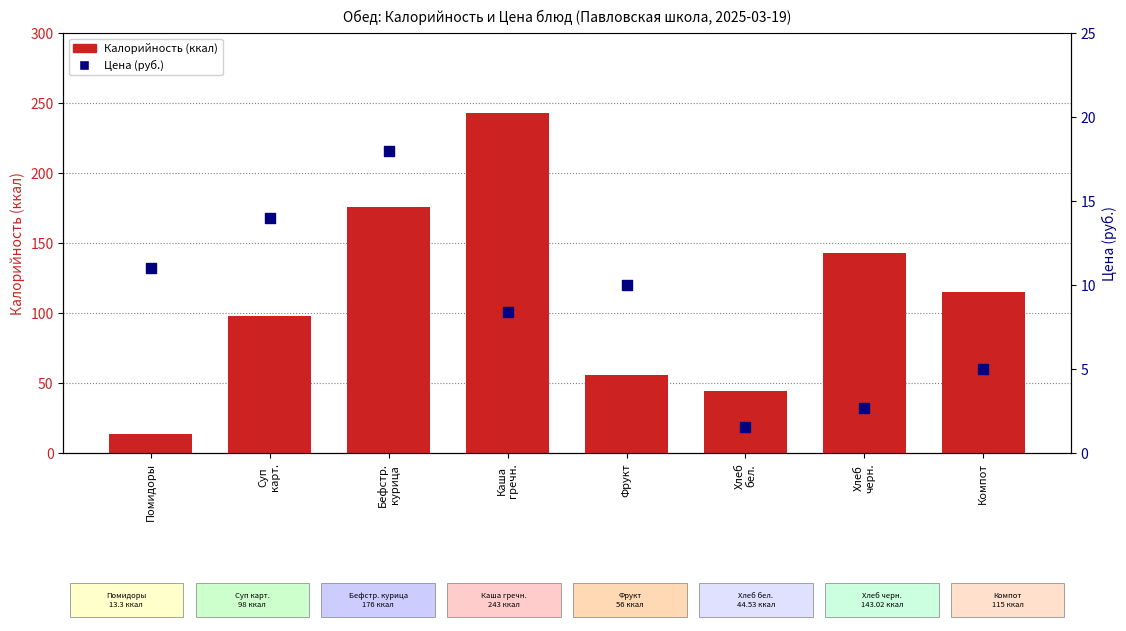

What are all the series names shown in the legend?

Калорийность (ккал), Цена (руб.)